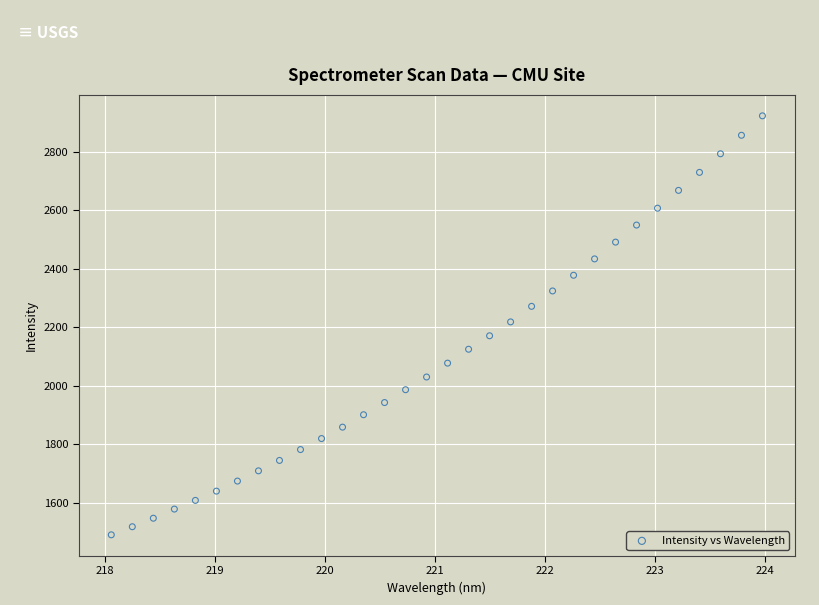

What is the range of X values (max minus min)?

5.9